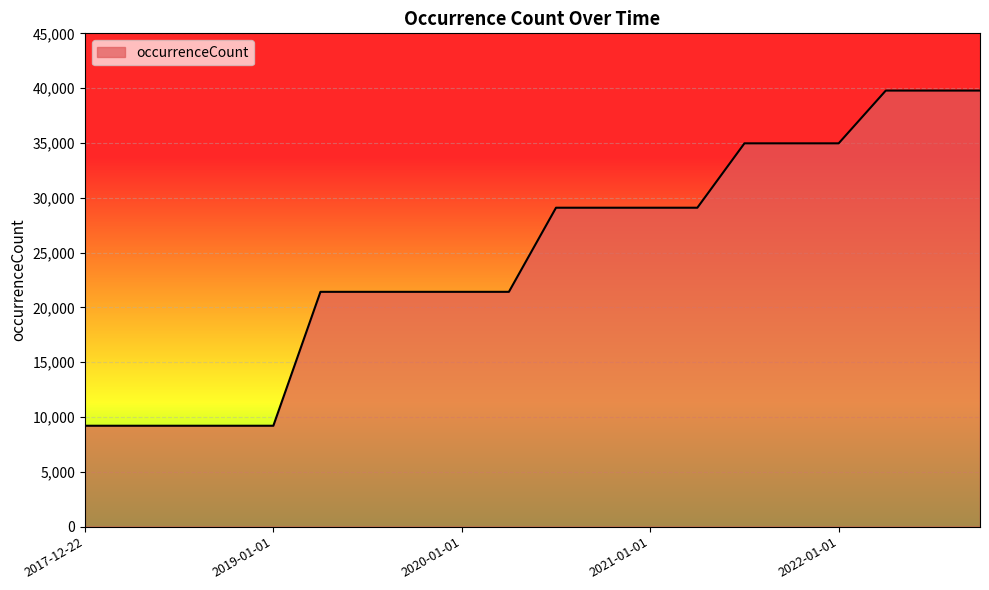

What is the greatest value displayed?

39778